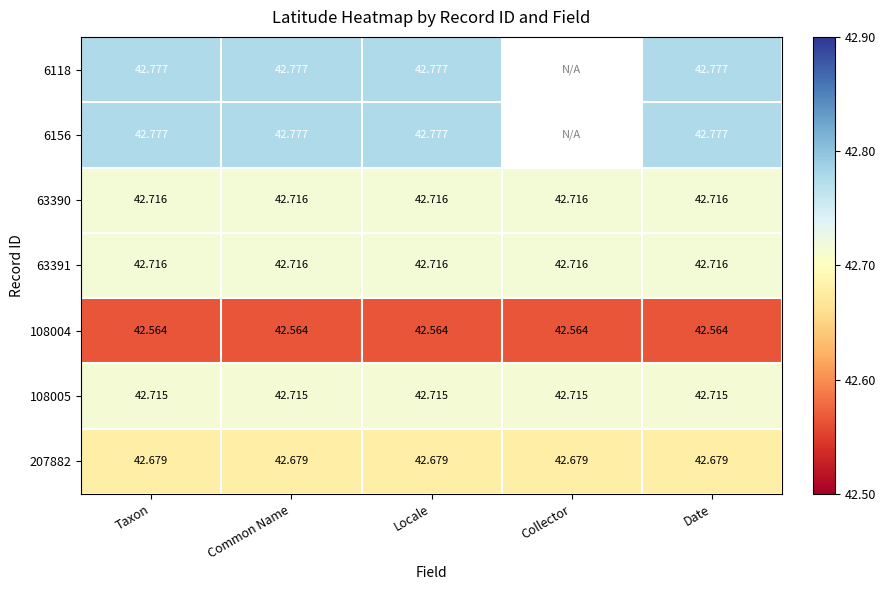

The value of 63391 at Date is 42.7. True or false?

True